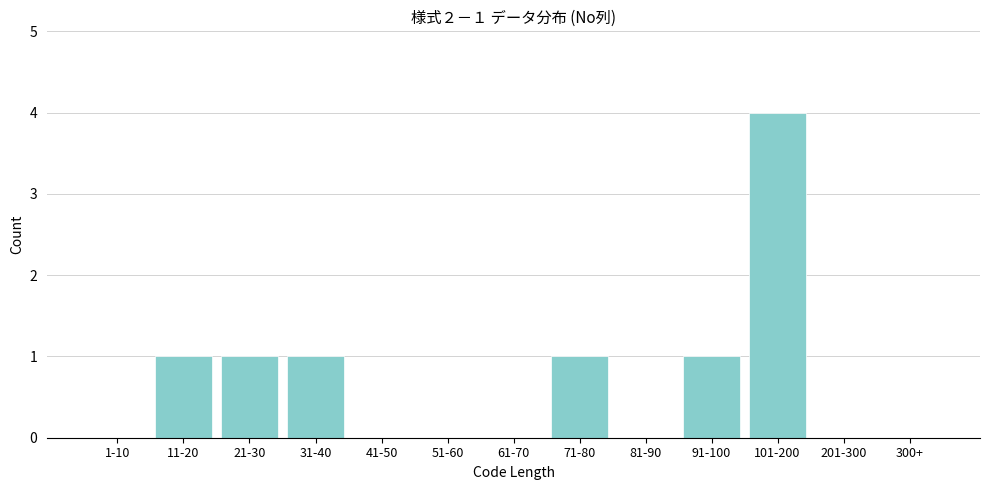

Reading right to left, what are all the values shown in this chart?

300+=0	201-300=0	101-200=4	91-100=1	81-90=0	71-80=1	61-70=0	51-60=0	41-50=0	31-40=1	21-30=1	11-20=1	1-10=0